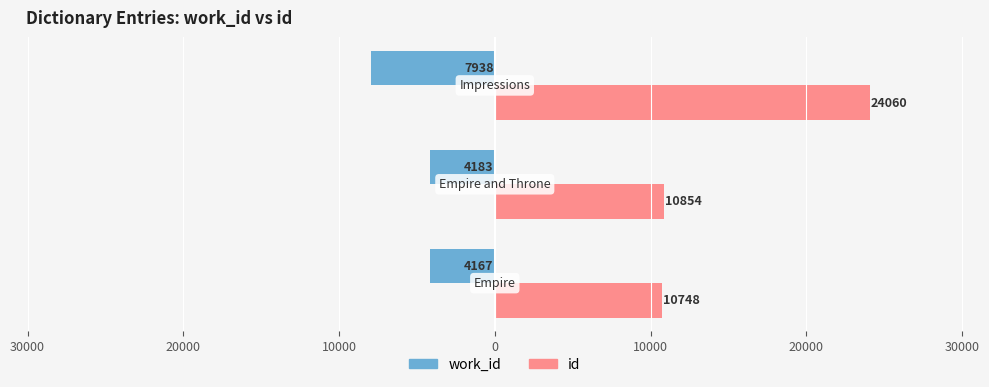

Reading right to left, list all the values displayed in this chart.

work_id: -7938	-4183	-4167
id: 24060	10854	10748